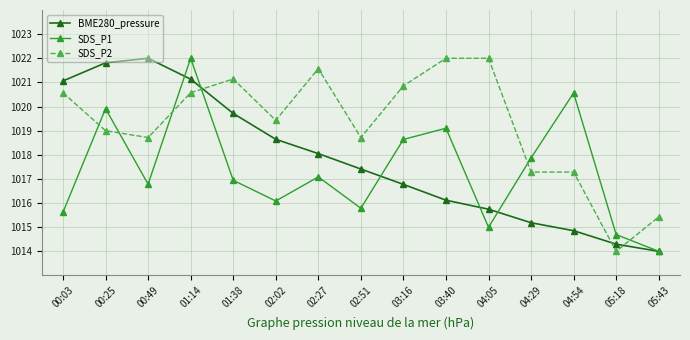

What is the label of the 10th point from the left?

03:40